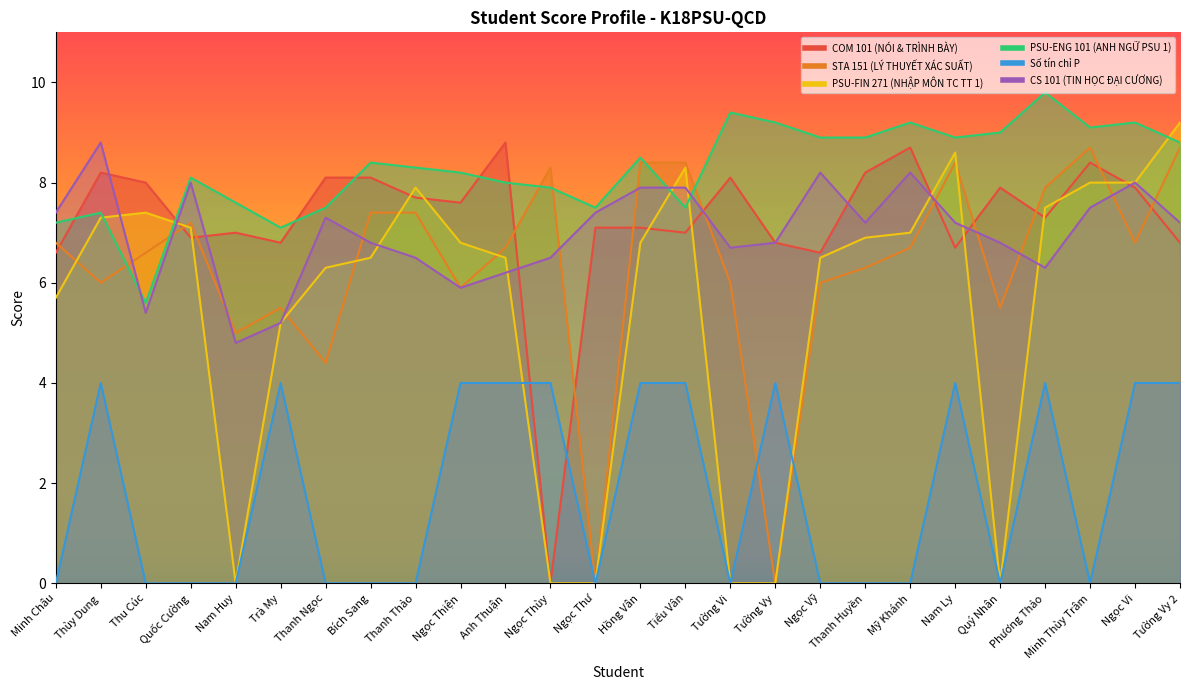

What is the label of the 15th point from the right?

Ngọc Thùy